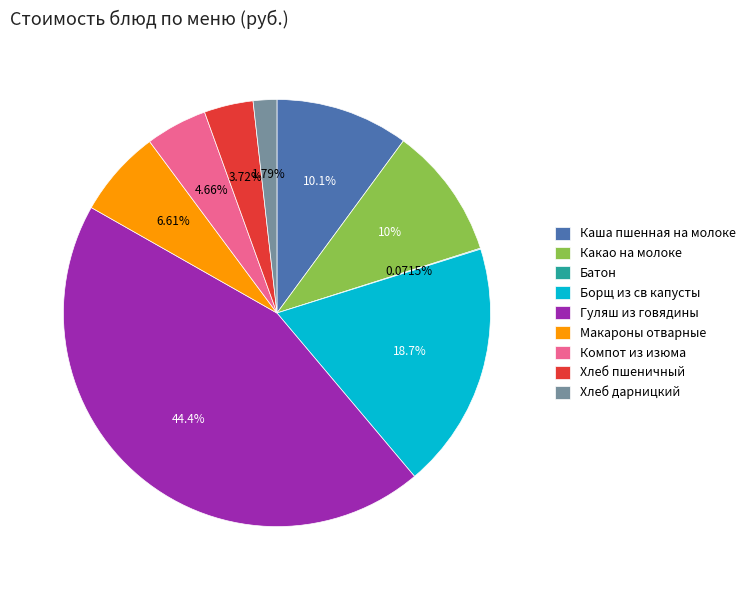

Is it true that Хлеб дарницкий is 2% of the pie?

True